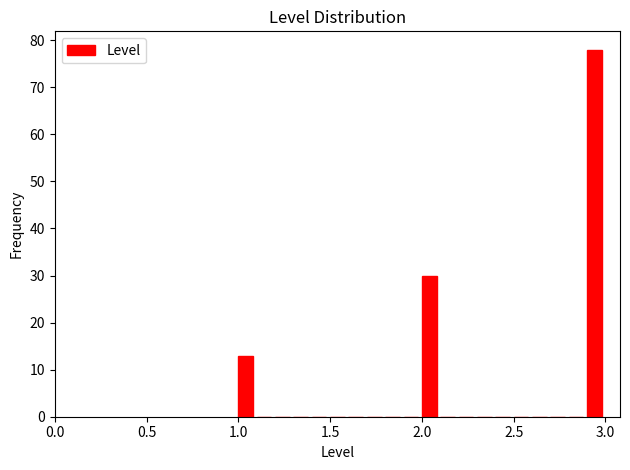

Read against the x-axis, roughly where is the centre of the tallest bar?

2.95